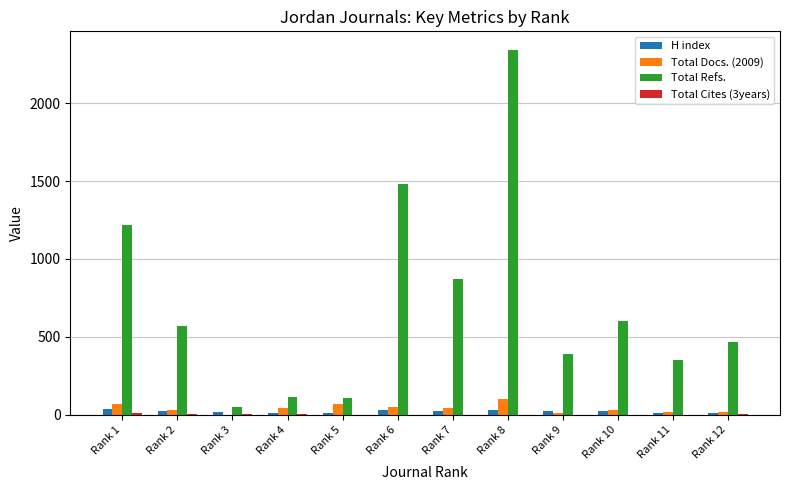

Count the number of categories in the chart.

12